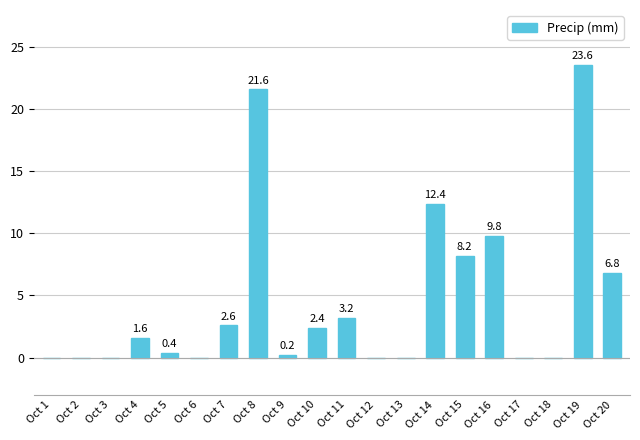

What is the approximate value at Oct 20?

6.8